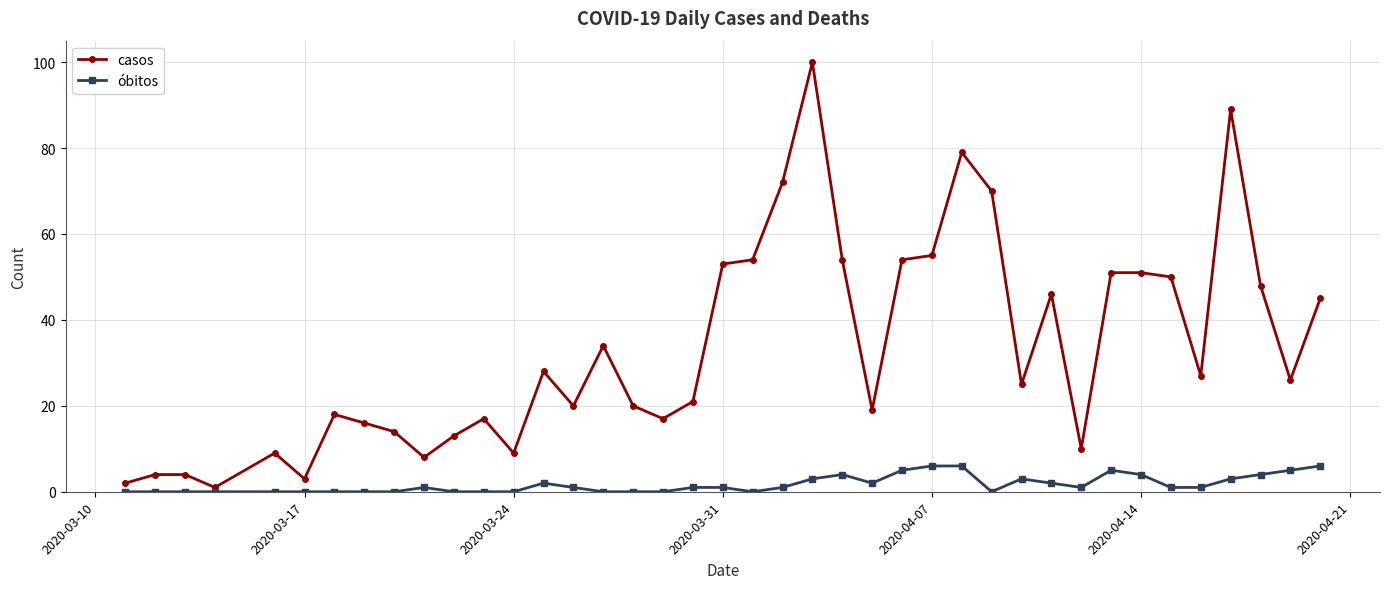

At how many categories does at least one series exceed 60?

5